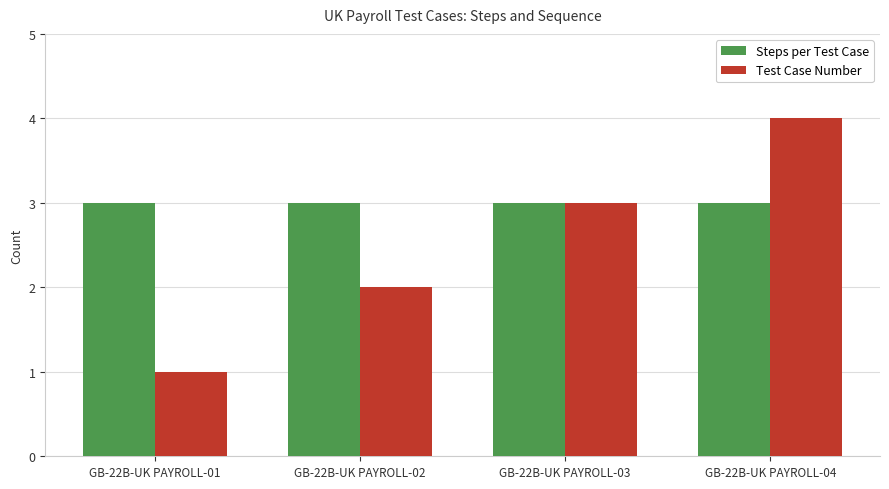

List the series in order of their peak value, highest first.

Test Case Number, Steps per Test Case